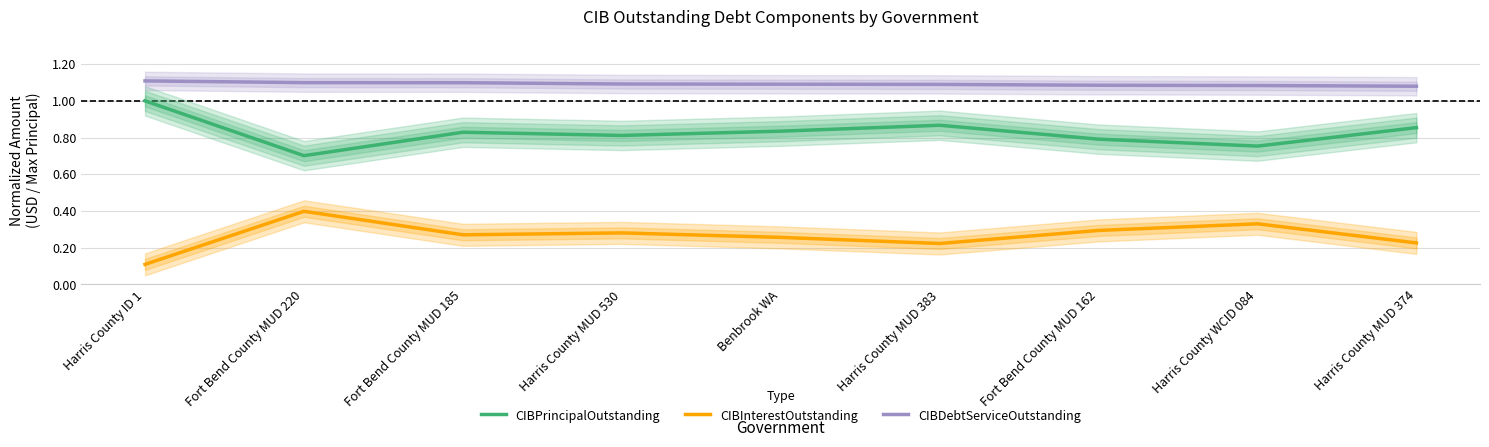

At which category is the sum across all series the highest?

Harris County ID 1